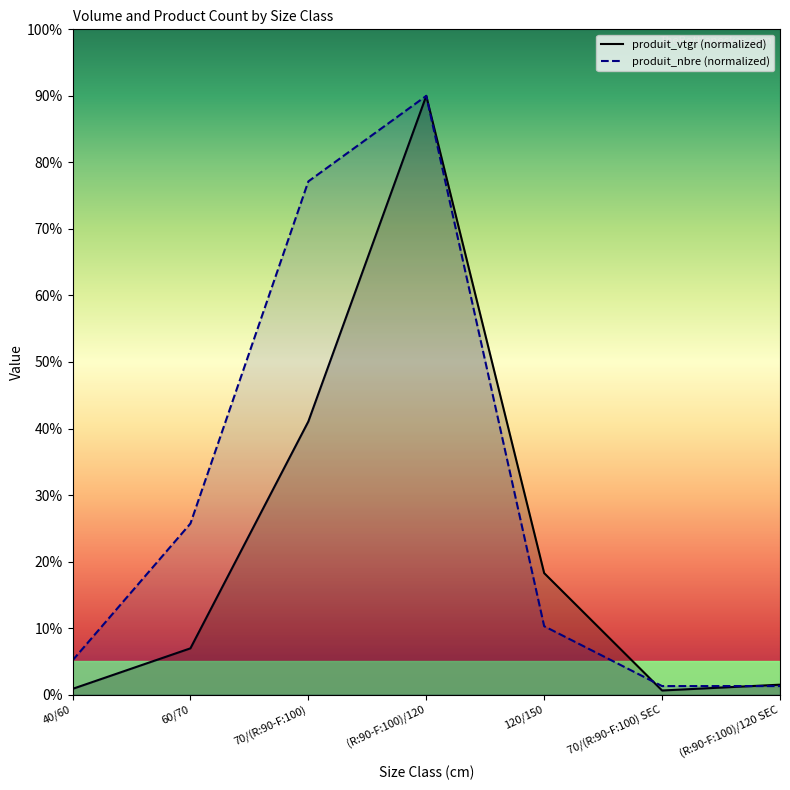

How many values in the produit_vtgr (normalized) series are below 6?

3